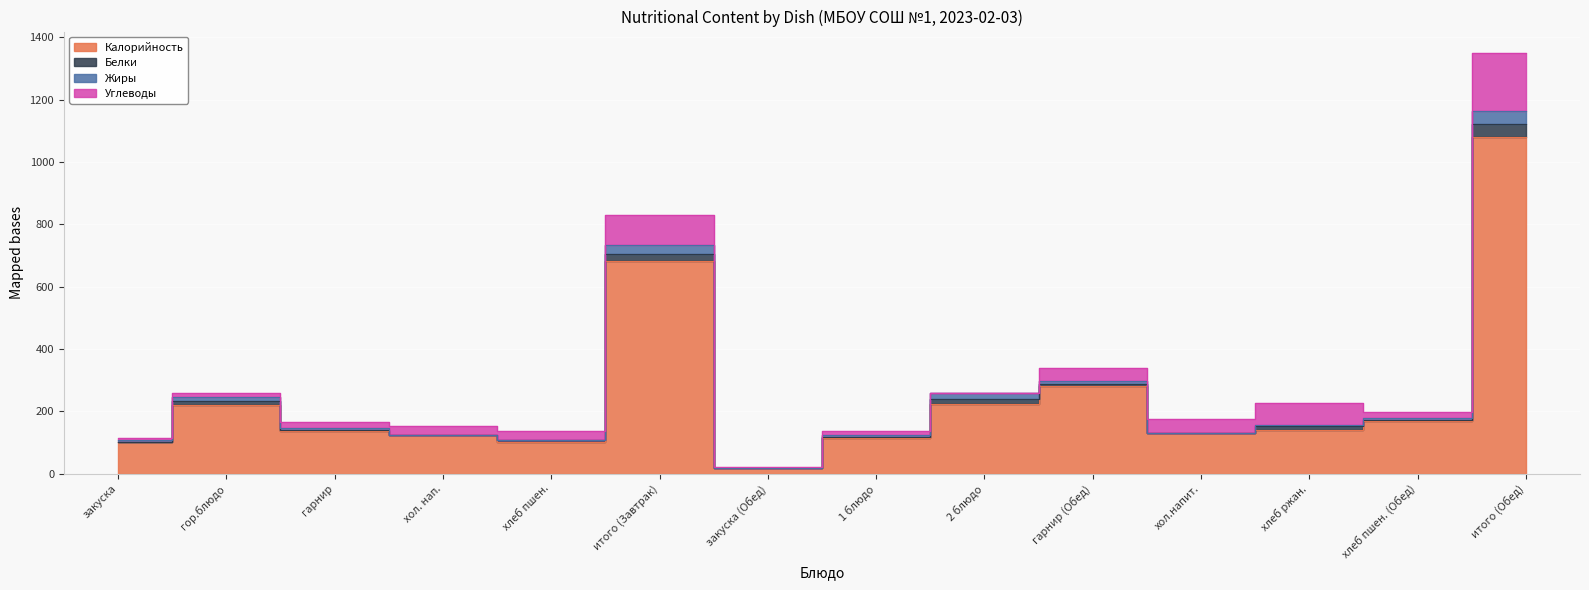

What is the label of the 11th point from the right?

хол. нап.